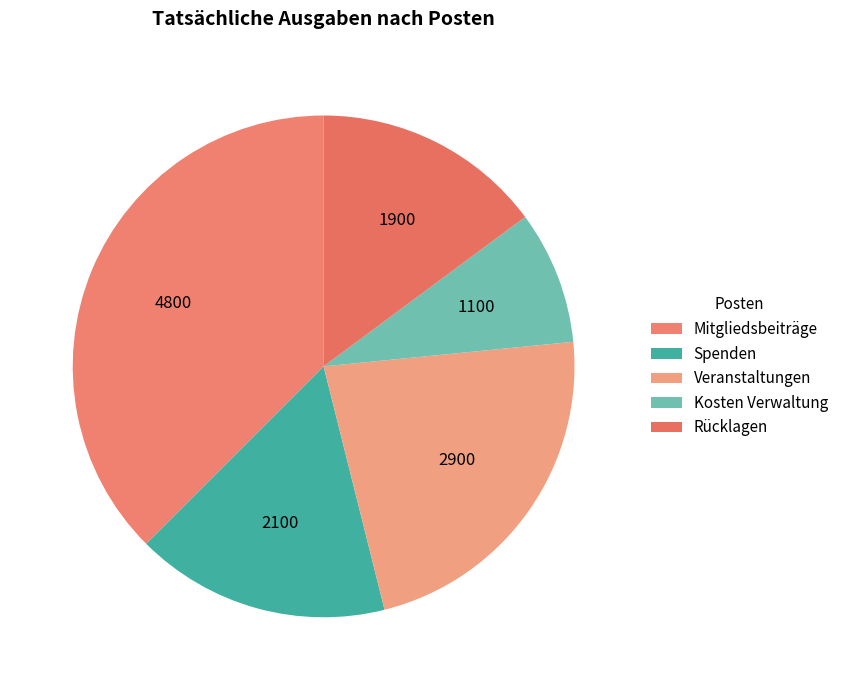

The Kosten Verwaltung slice represents 18% of the pie. True or false?

False